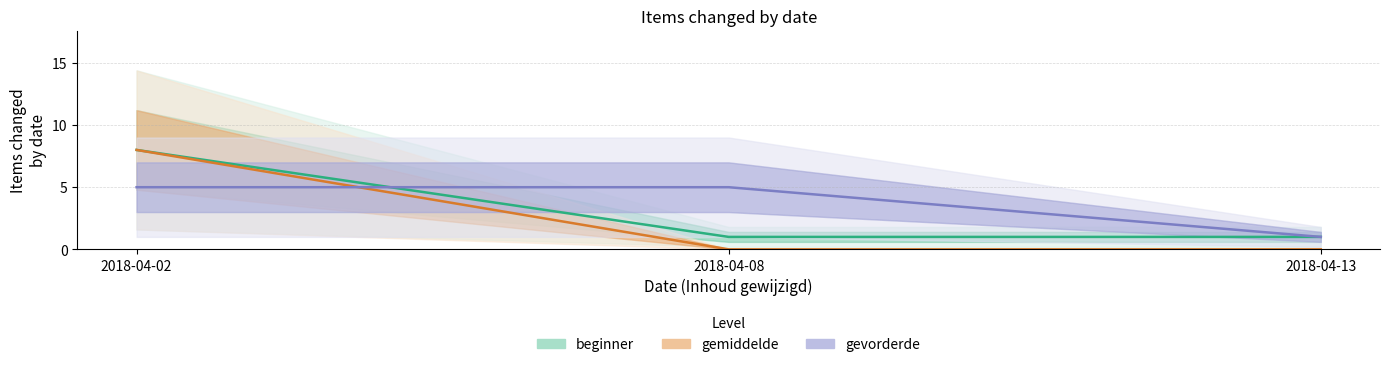

What is the sum of all beginner values?

10